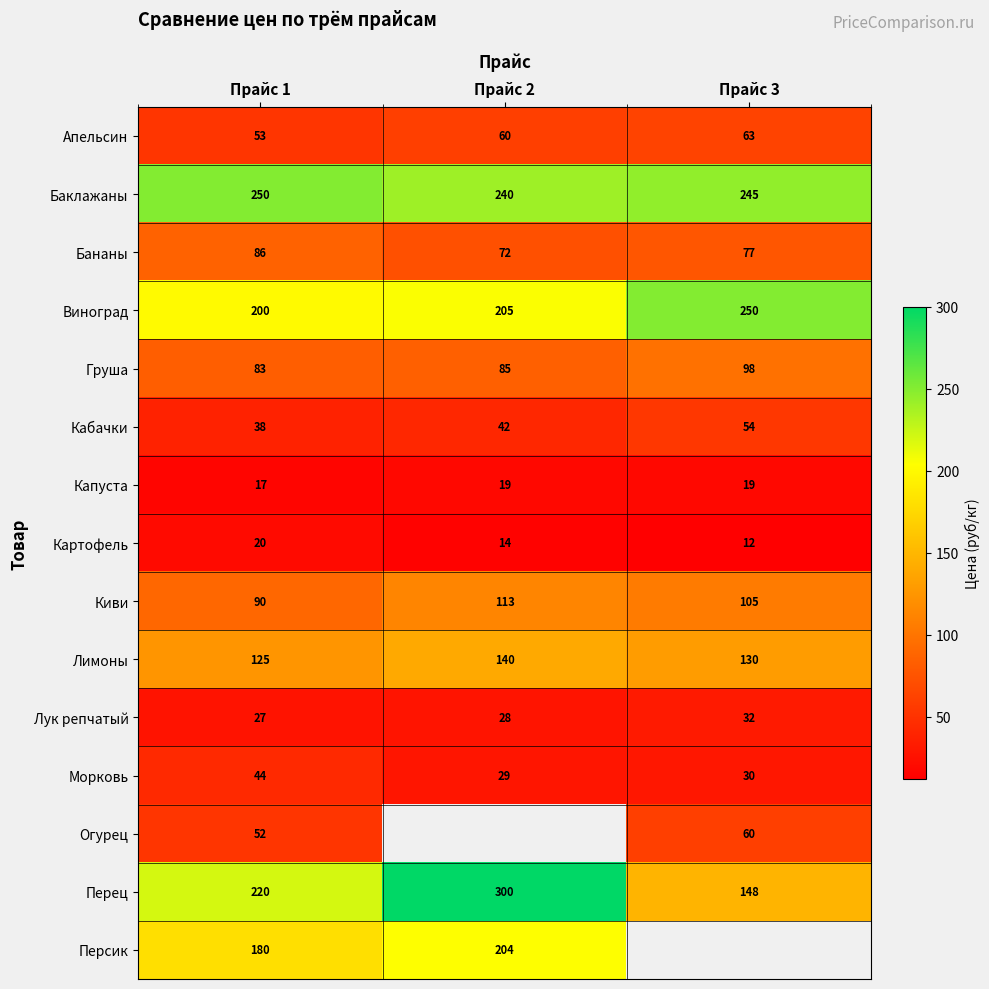

Is the value of Лимоны at Прайс 1 greater than the value of Киви at Прайс 1?

Yes